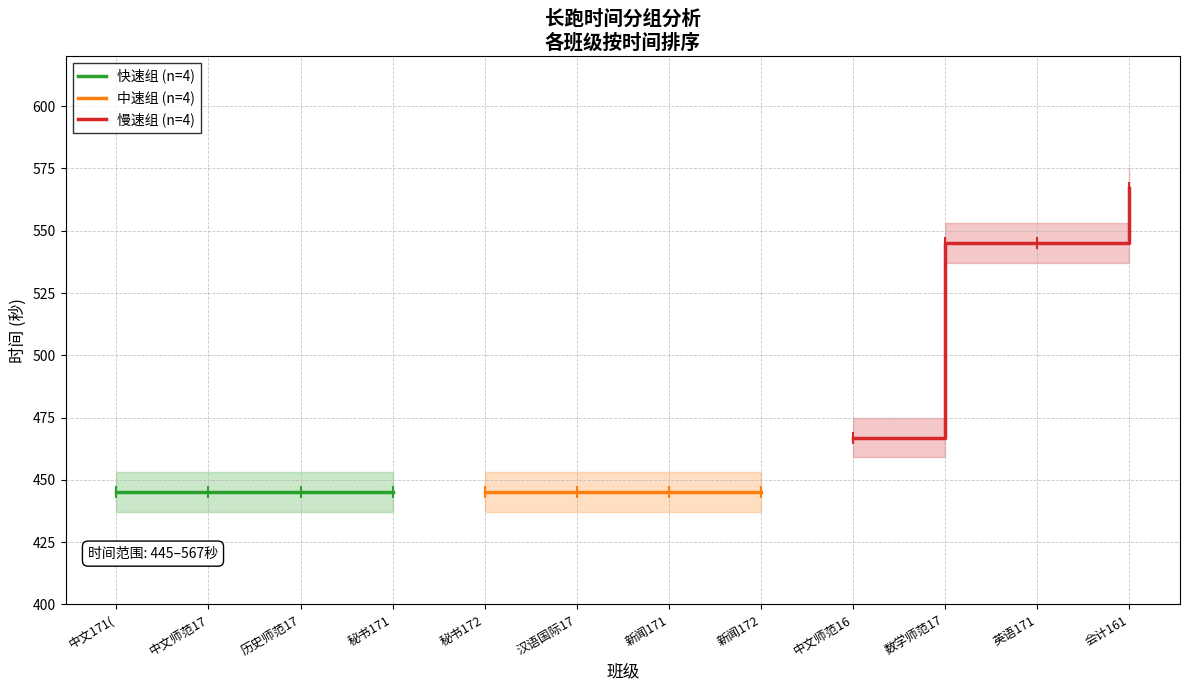

What is the lowest value of the 中速组 (n=4) series?

445